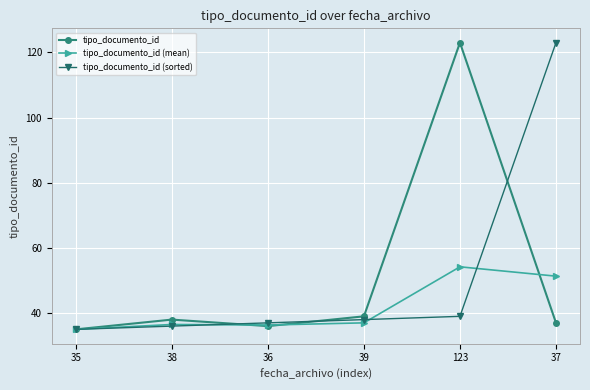

What is the difference between the highest and lowest values at 37?

86.0